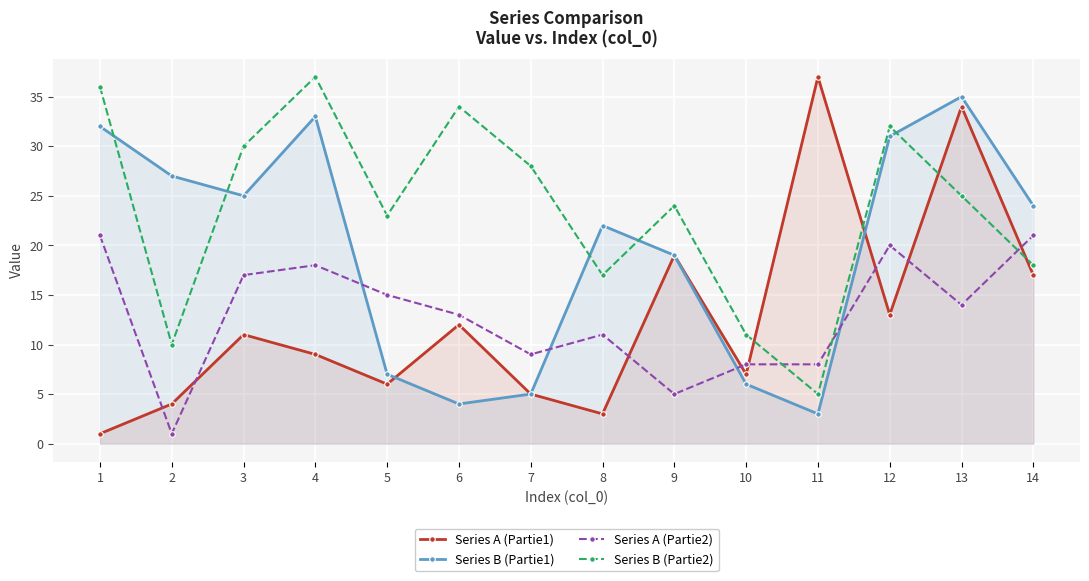

Count the number of categories in the chart.

14